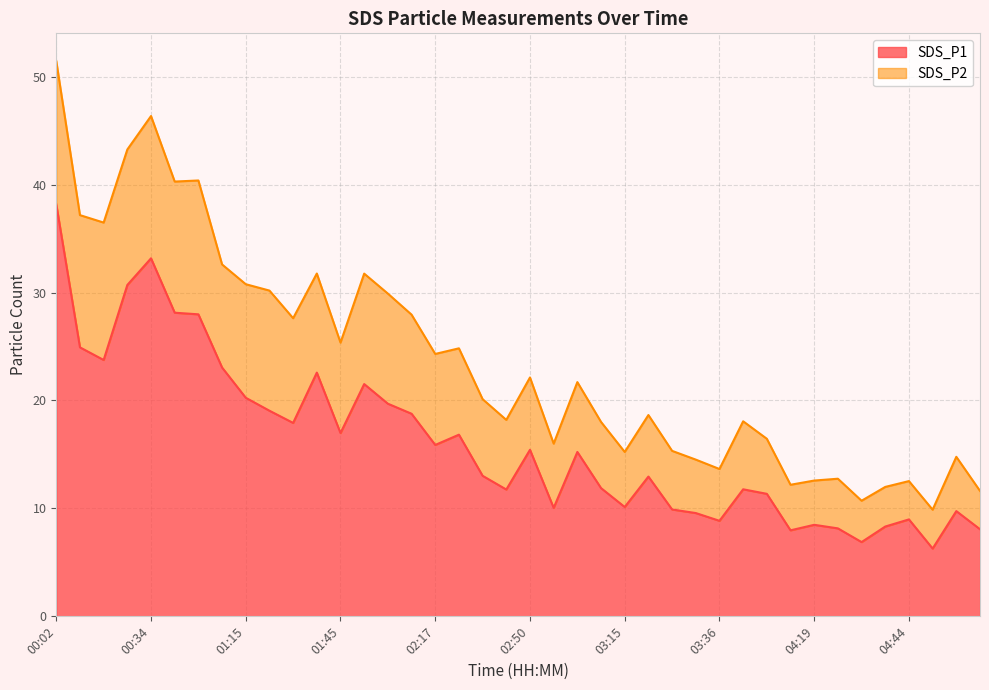

What position from the right is 03:10?

17